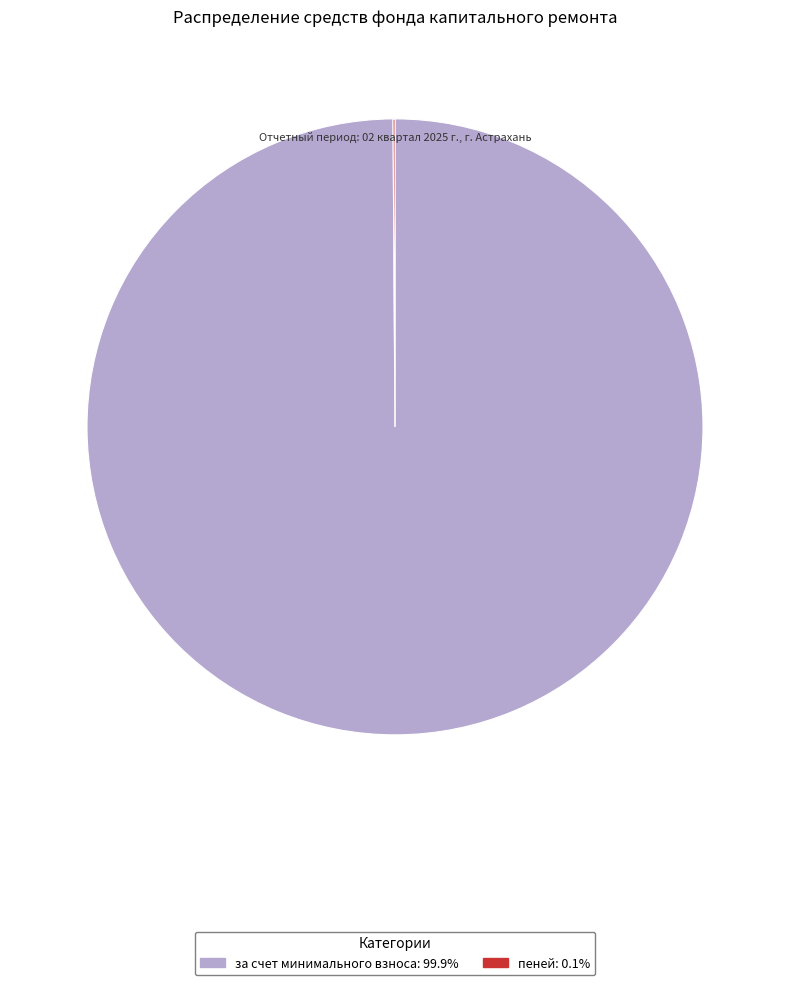

Is there any slice that represents more than half of the pie?

Yes